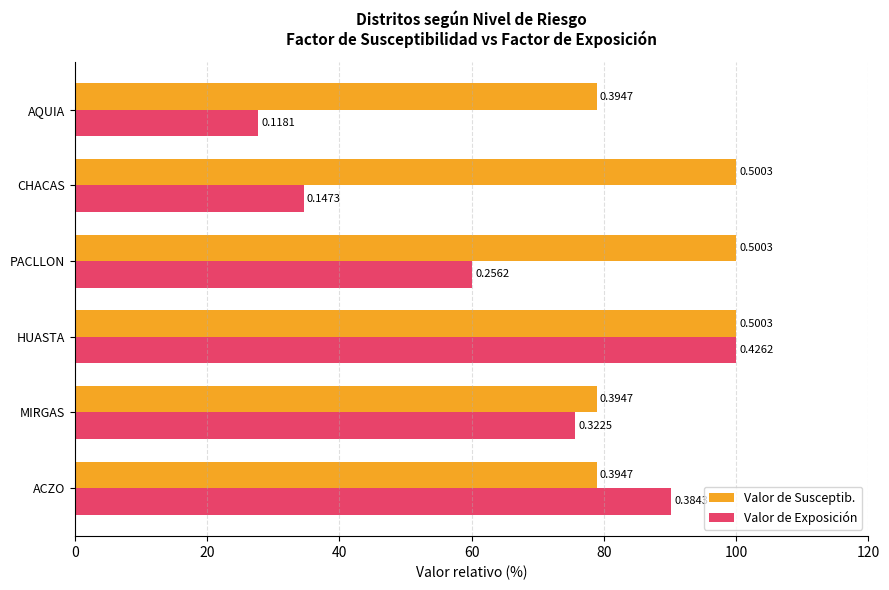

What are all the series names shown in the legend?

Valor de Susceptib., Valor de Exposición